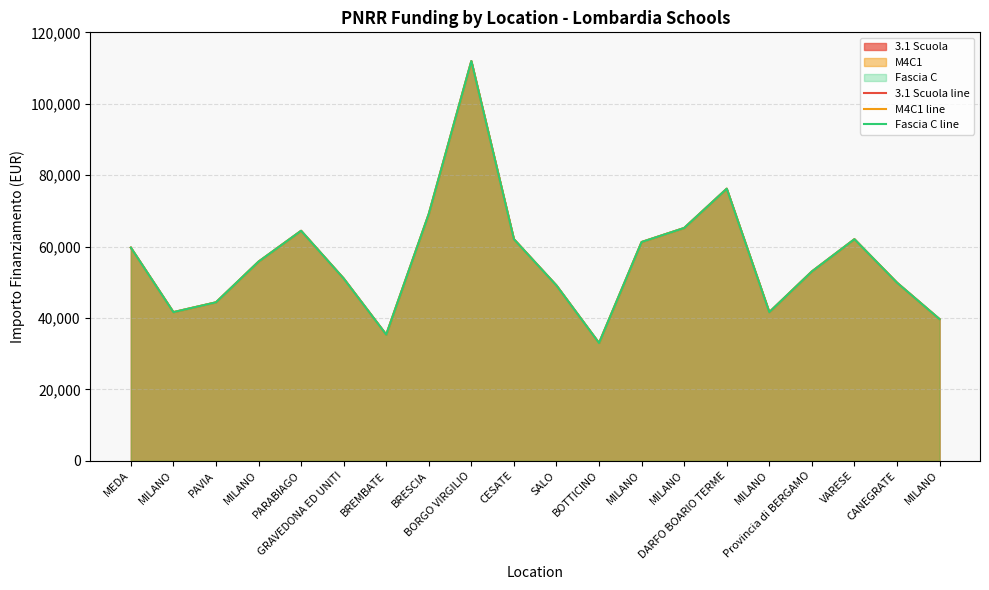

Rank the categories by 3.1 Scuola line value from highest to lowest.

BORGO VIRGILIO, DARFO BOARIO TERME, BRESCIA, MILANO, PARABIAGO, CESATE, VARESE, MILANO, MEDA, MILANO, Provincia di BERGAMO, GRAVEDONA ED UNITI, CANEGRATE, SALO, PAVIA, MILANO, MILANO, MILANO, BREMBATE, BOTTICINO